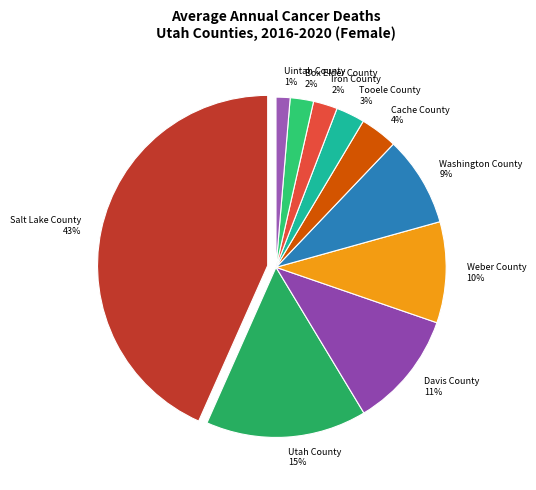

To the nearest percent, what is the difference between the largest and smallest slice percentages?

42%